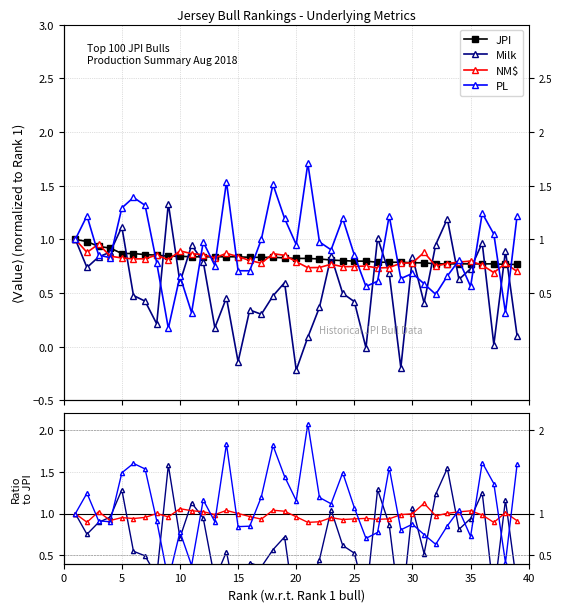

Rank the series by their maximum value, from highest to lowest.

PL, Milk, JPI, NM$